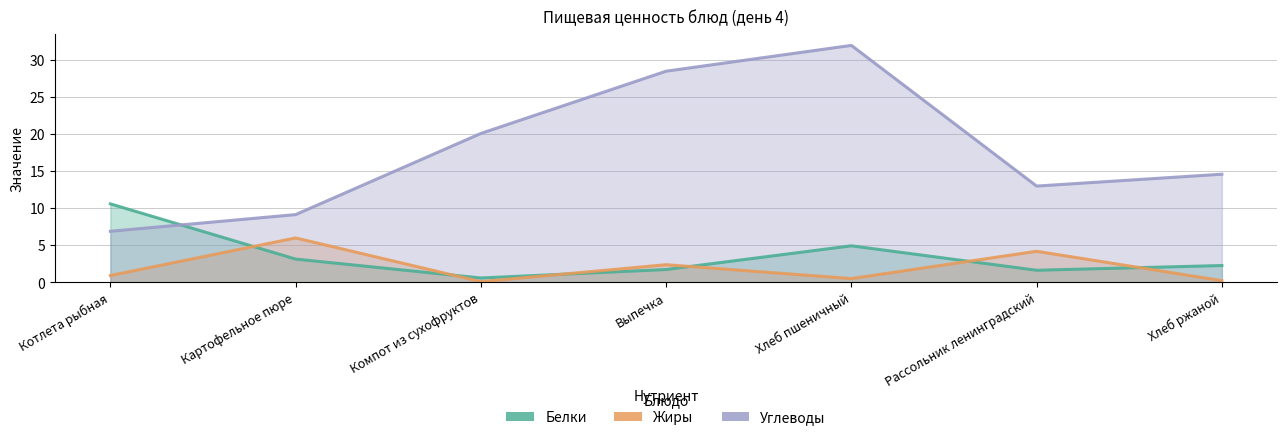

Does the chart have visible grid lines?

Yes